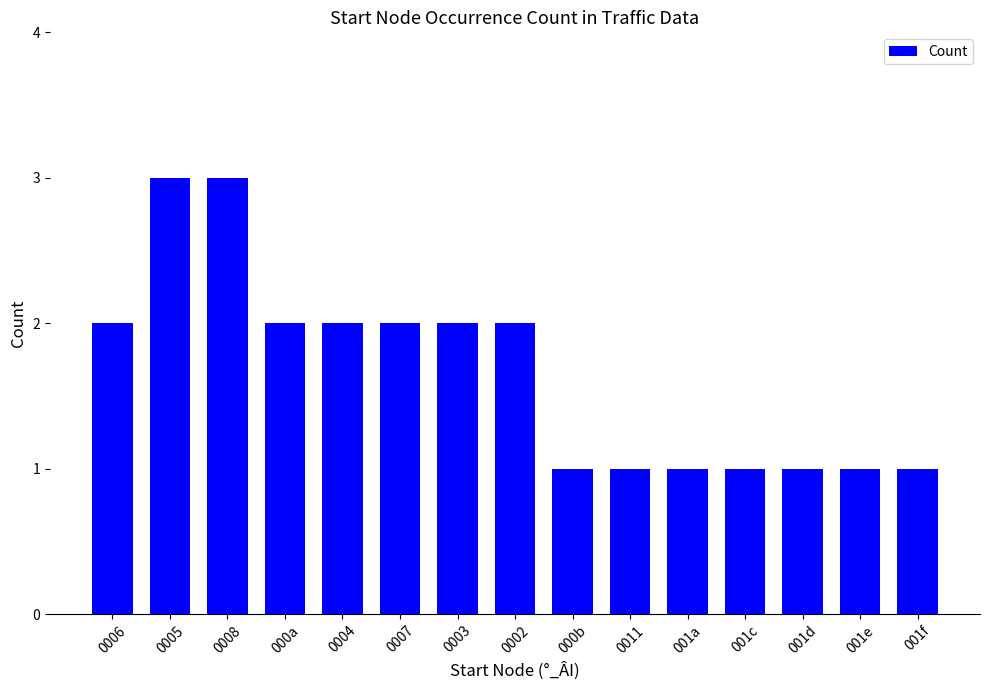

Approximately how many times larger is the value at 001d compared to 001e?

1.0